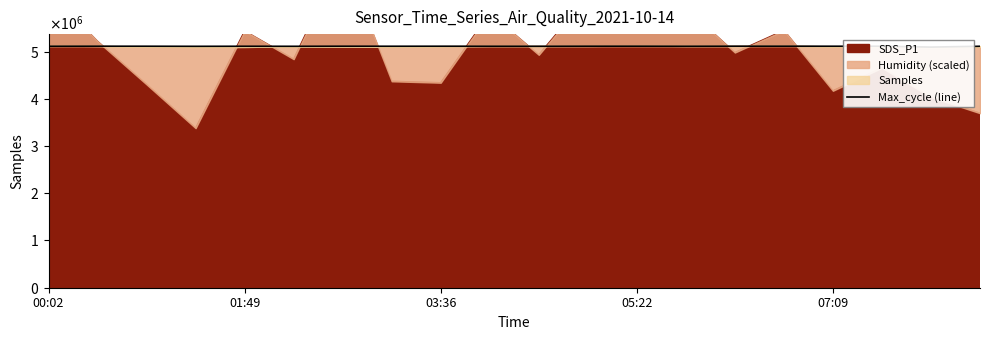

What is the value of the 5th point from the left?

5112518